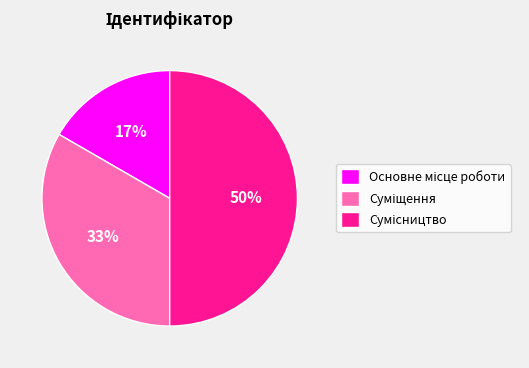

To the nearest percent, what is the difference between the largest and smallest slice percentages?

33%